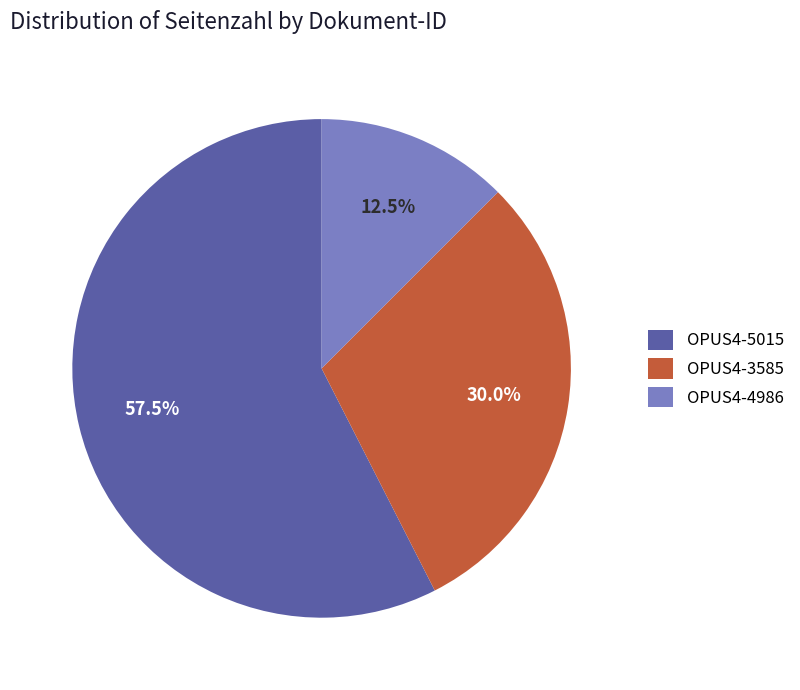

Which category has the biggest portion of the pie?

OPUS4-5015